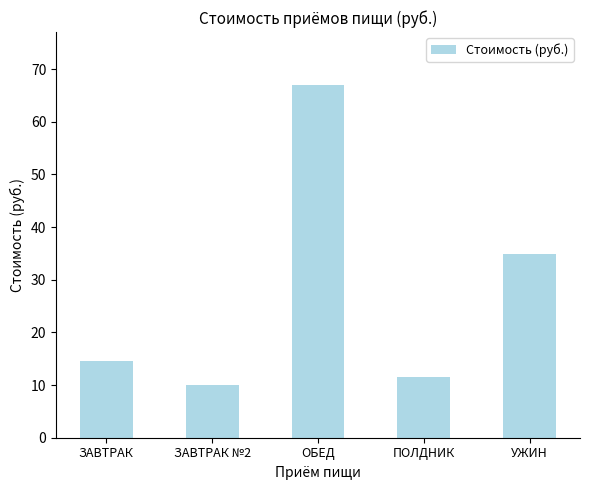

Where does the data first go above 14?

ЗАВТРАК